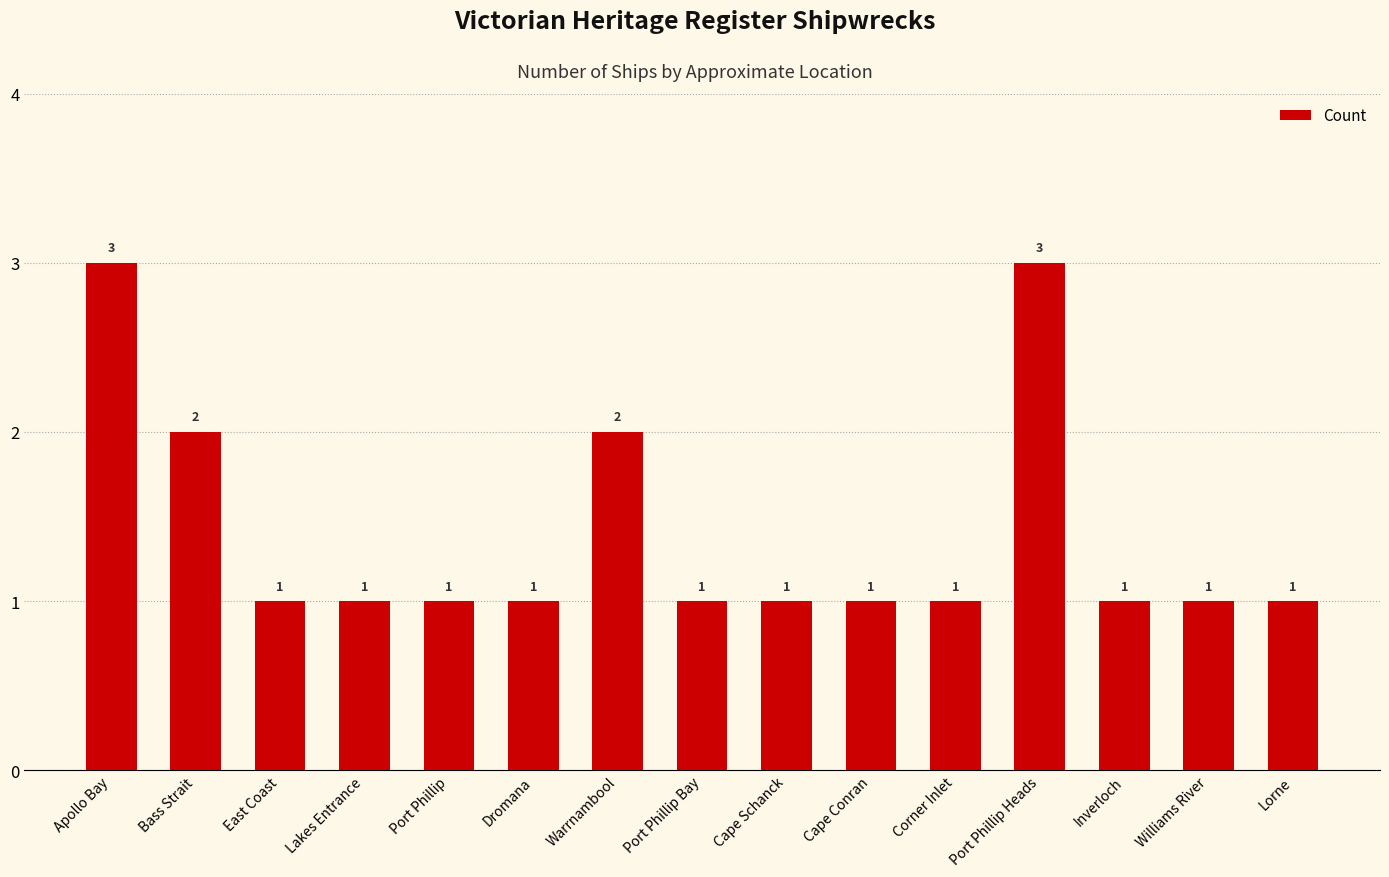

Reading left to right, list all the values displayed in this chart.

Apollo Bay=3	Bass Strait=2	East Coast=1	Lakes Entrance=1	Port Phillip=1	Dromana=1	Warrnambool=2	Port Phillip Bay=1	Cape Schanck=1	Cape Conran=1	Corner Inlet=1	Port Phillip Heads=3	Inverloch=1	Williams River=1	Lorne=1